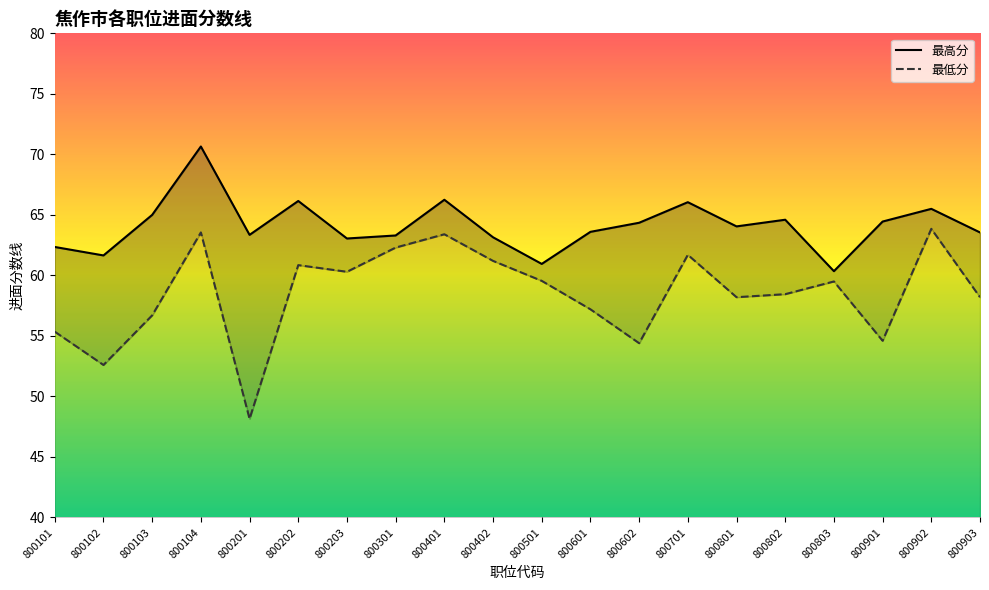

What is the lowest value of the 最低分 series?

48.1